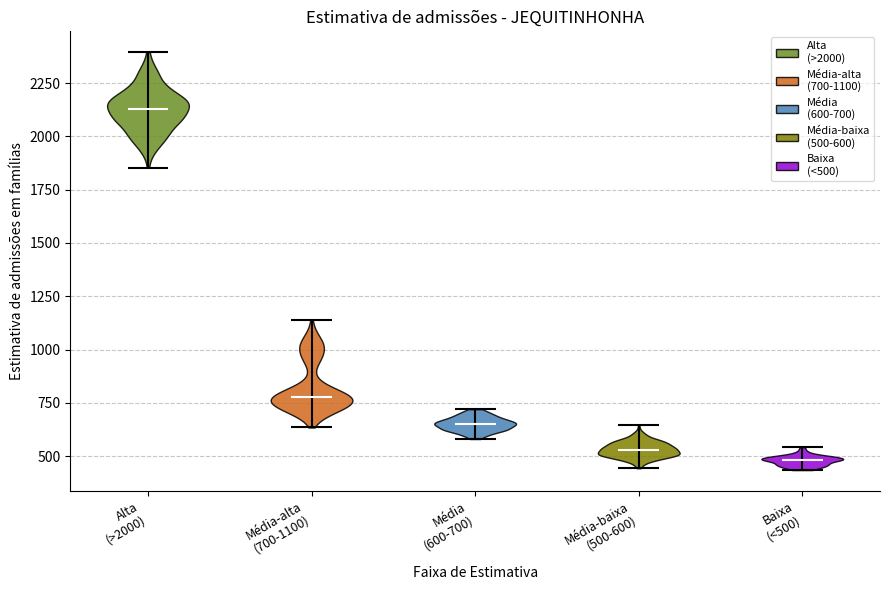

Reading left to right, read every violin against the y-axis: where its median line is, and the lowest and highest points it reaches. The values are not printed on the chart, so give them approximately, as read against the axis.

Alta (>2000): median line 2150, lowest point 1850, highest point 2400
Média-alta (700-1100): median line 800, lowest point 650, highest point 1150
Média (600-700): median line 650, lowest point 600, highest point 700
Média-baixa (500-600): median line 550, lowest point 450, highest point 650
Baixa (<500): median line 500, lowest point 450, highest point 550